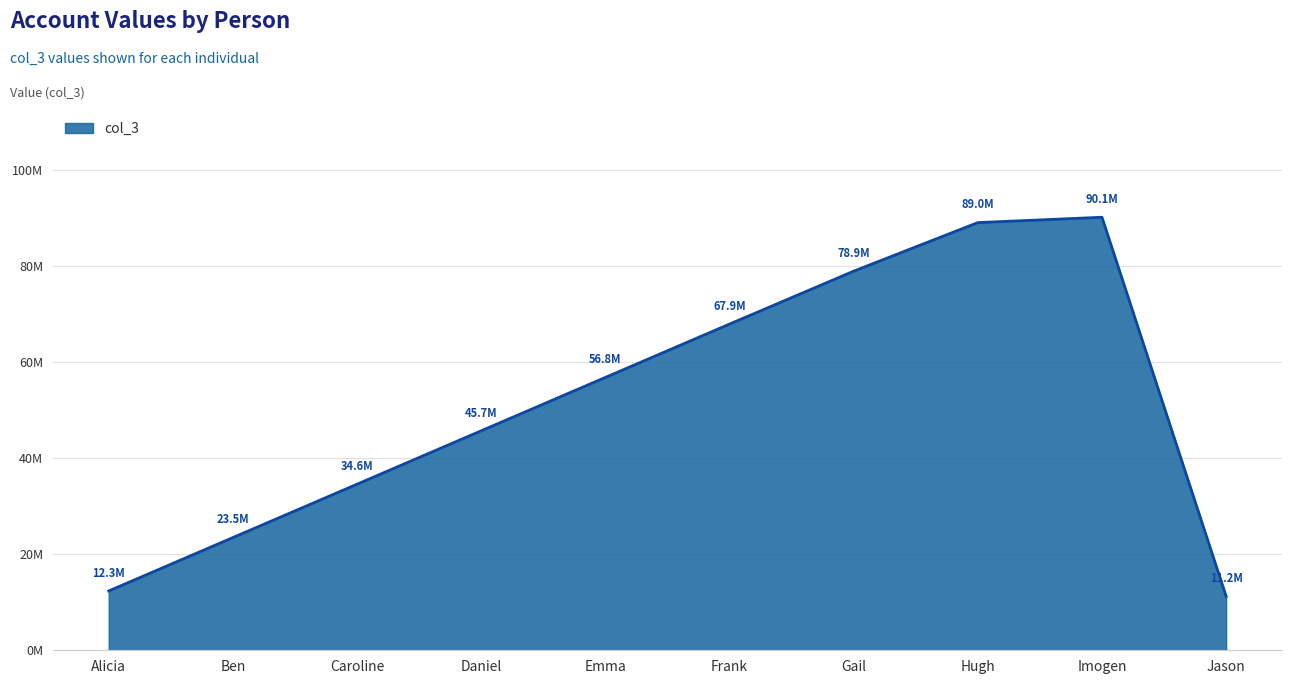

Does the chart have visible grid lines?

Yes